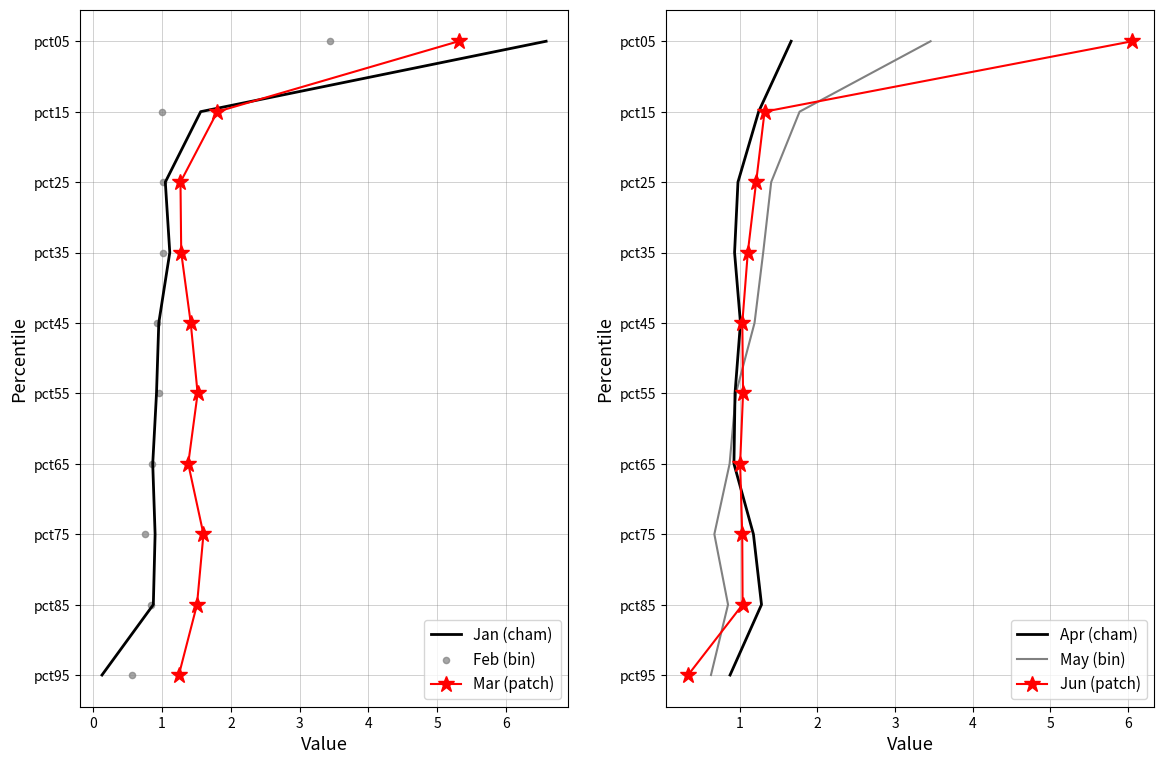

What are all the series names shown in the legend?

Jan, Mar, Feb, Apr (cham), May (bin), Jun (patch)